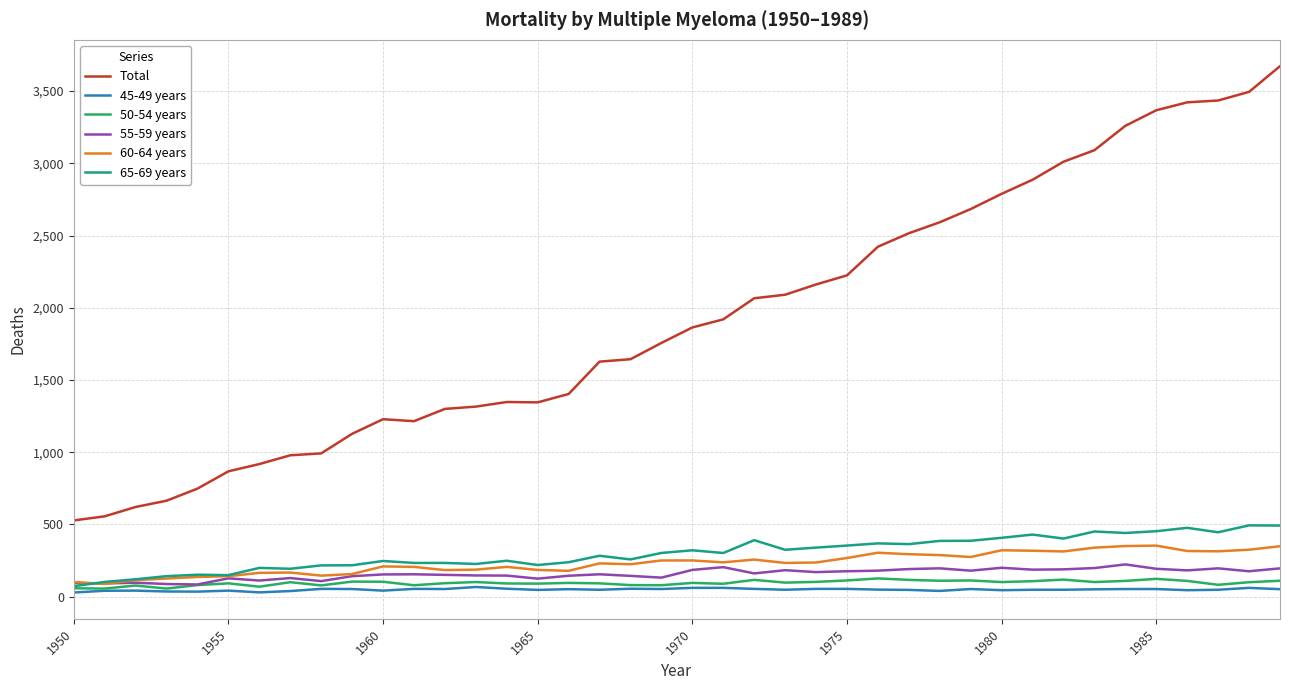

True or false: 60-64 years and Total intersect in this chart.

False